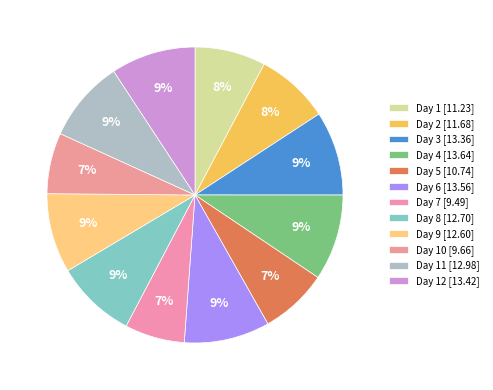

How many segments does this pie chart have?

12